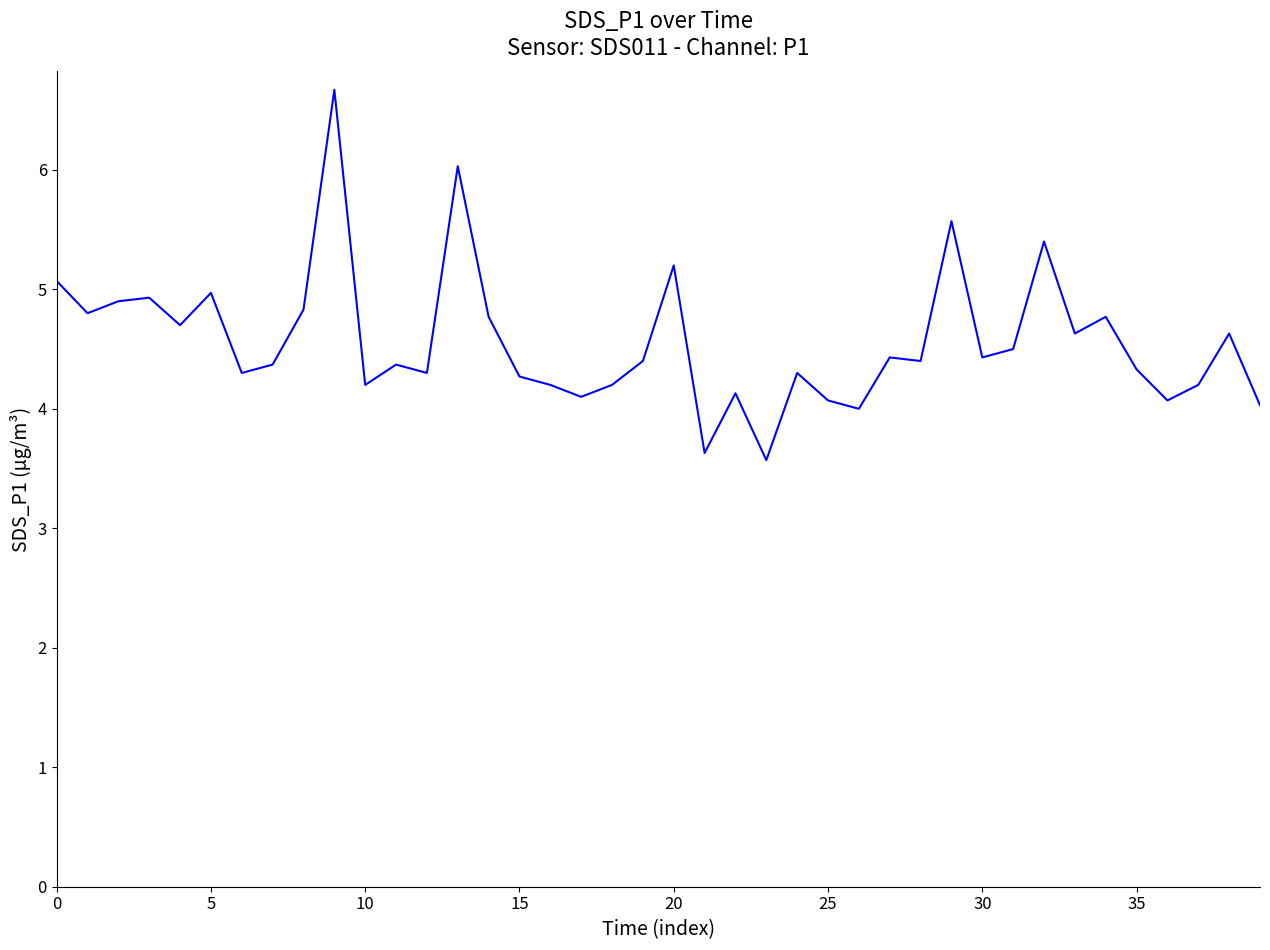

What is the greatest value displayed?

6.7